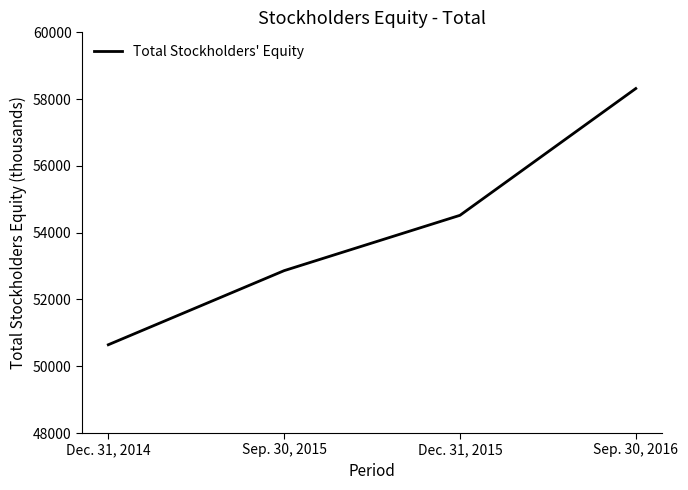

What is the change in value from Dec. 31, 2014 to Sep. 30, 2016?

+7673